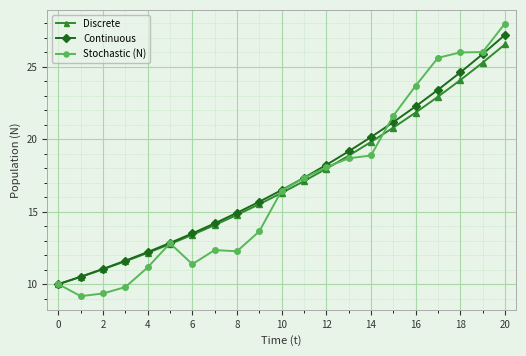

What is the value of the Discrete point at the 12th from the left?

17.1